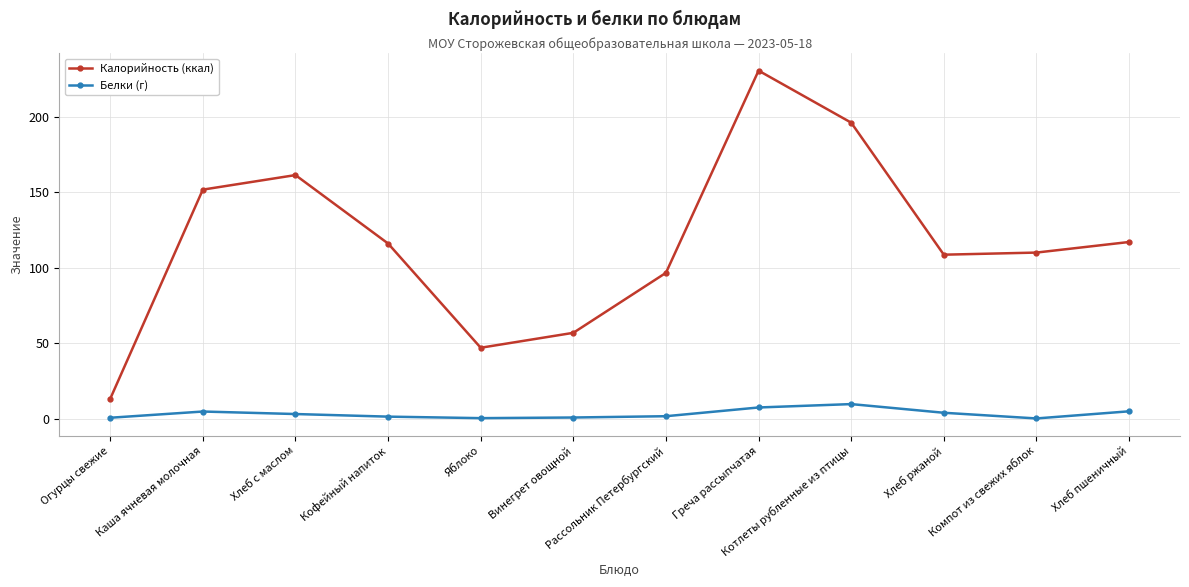

Rank the series by their maximum value, from lowest to highest.

Белки (г), Калорийность (ккал)